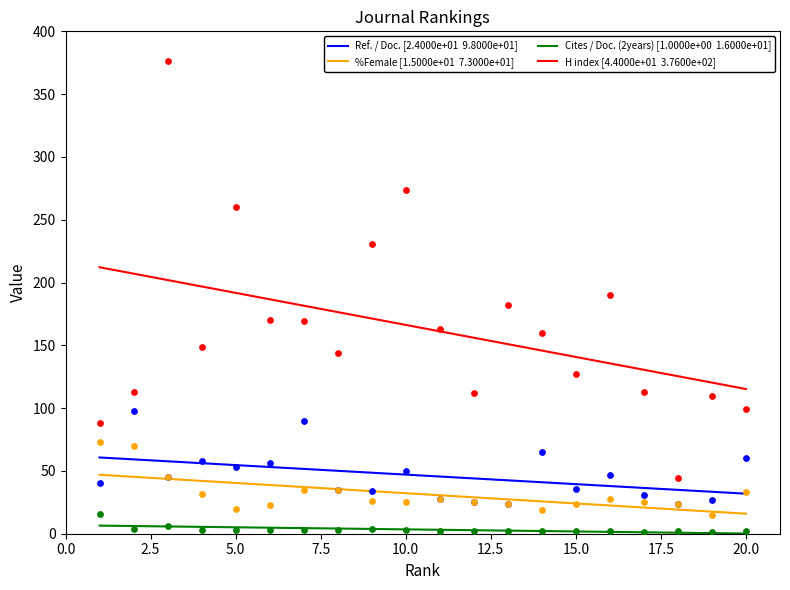

What are all the series names shown in the legend?

Ref. / Doc. [2.4000e+01  9.8000e+01], %Female [1.5000e+01  7.3000e+01], Cites / Doc. (2years) [1.0000e+00  1.6000e+01], H index [4.4000e+01  3.7600e+02]